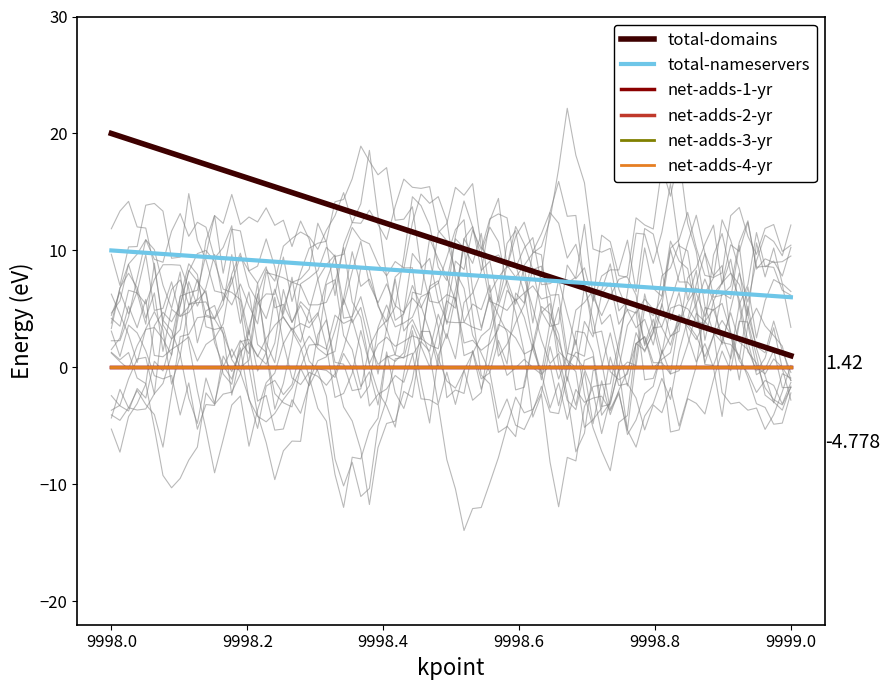

Reading right to left, what are all the values shown in this chart?

total-domains: 1	20
total-nameservers: 6	10
net-adds-1-yr: 0	0
net-adds-2-yr: 0	0
net-adds-3-yr: 0	0
net-adds-4-yr: 0	0